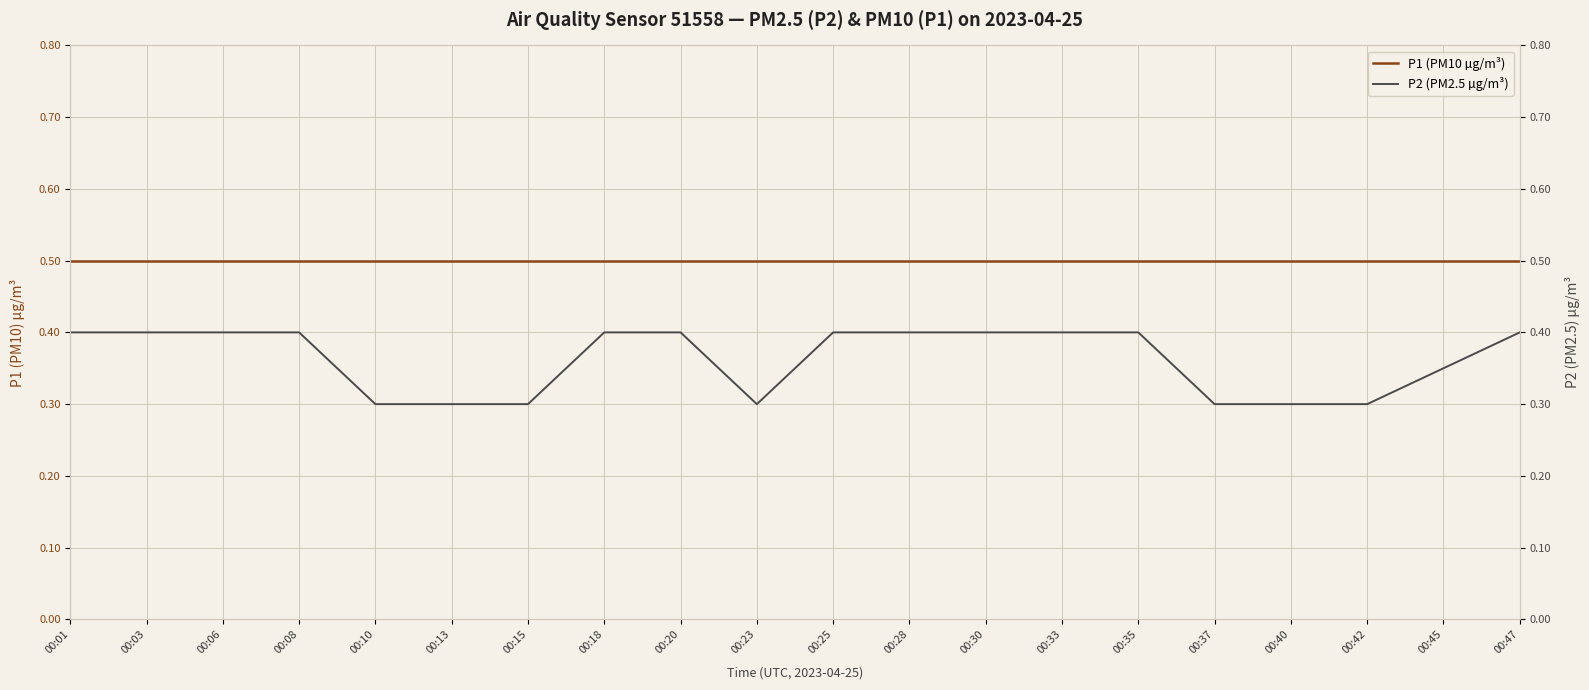

Between 00:40 and 00:47, which is larger?

00:40